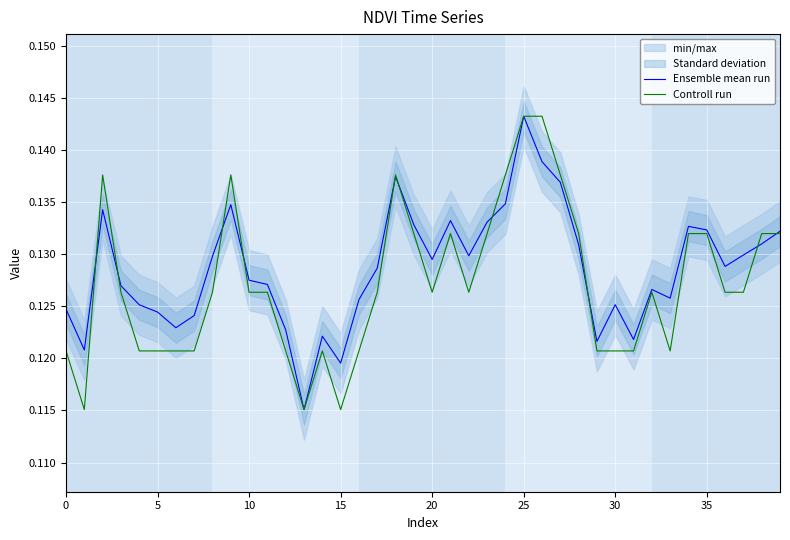

The Ensemble mean run series shows 0.2 at 20. True or false?

False